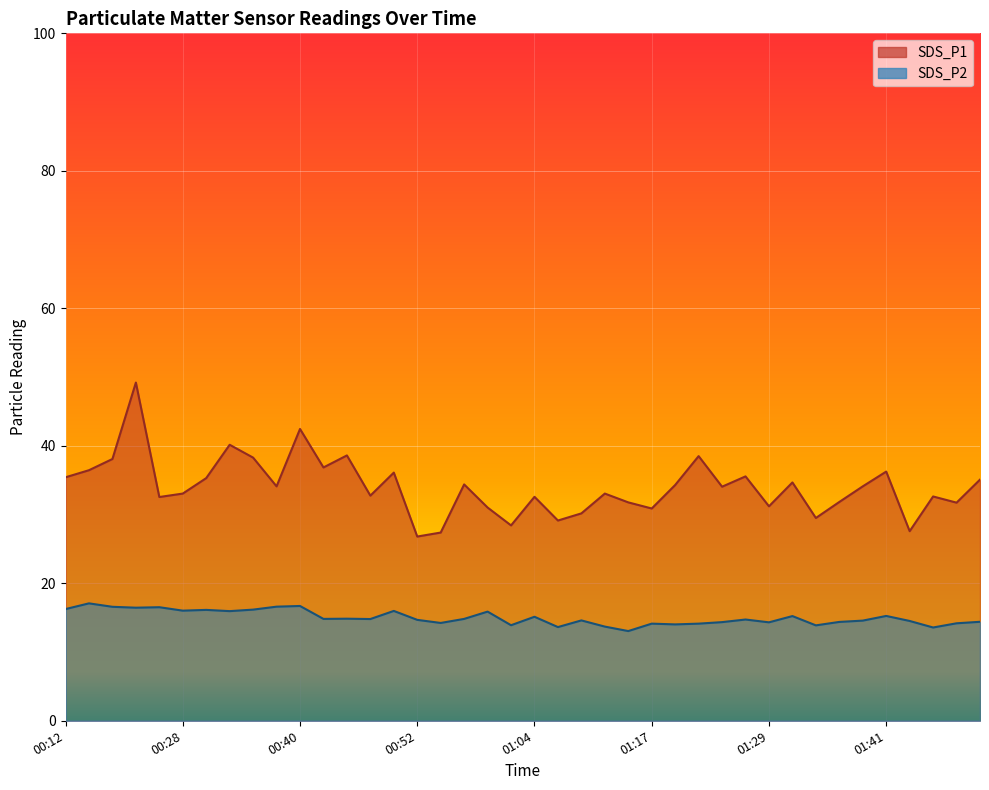

How many values in the SDS_P2 series exceed 14?

34